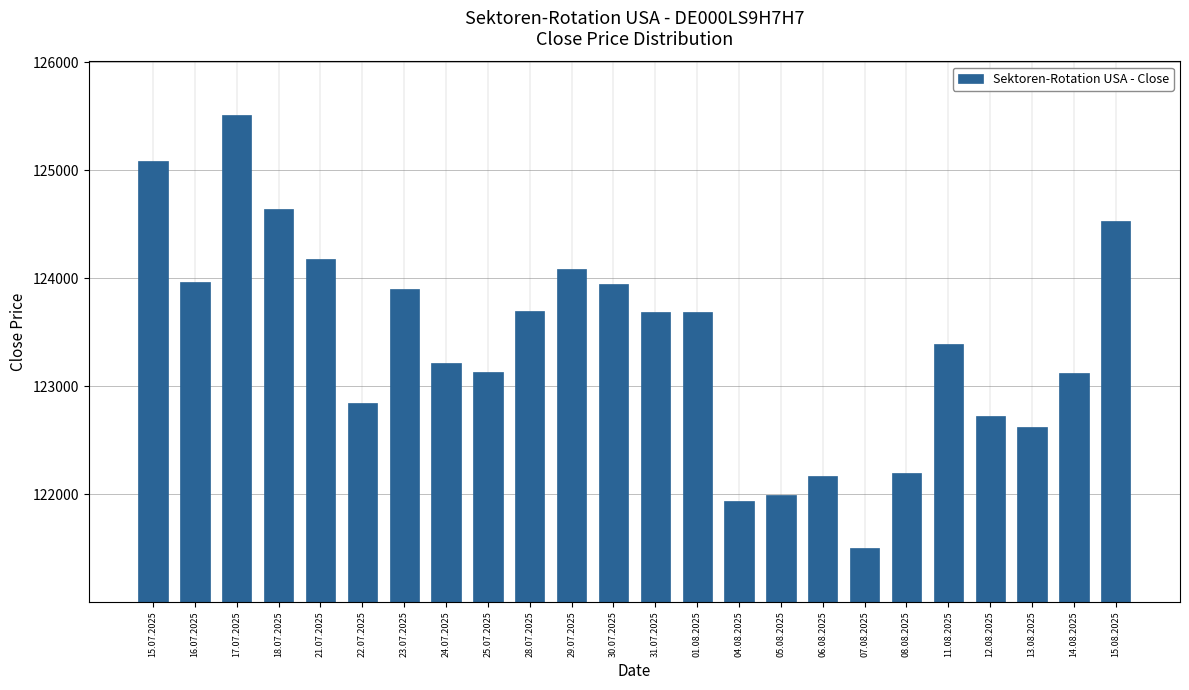

What is the difference between the values at 25.07.2025 and 15.08.2025?

1397